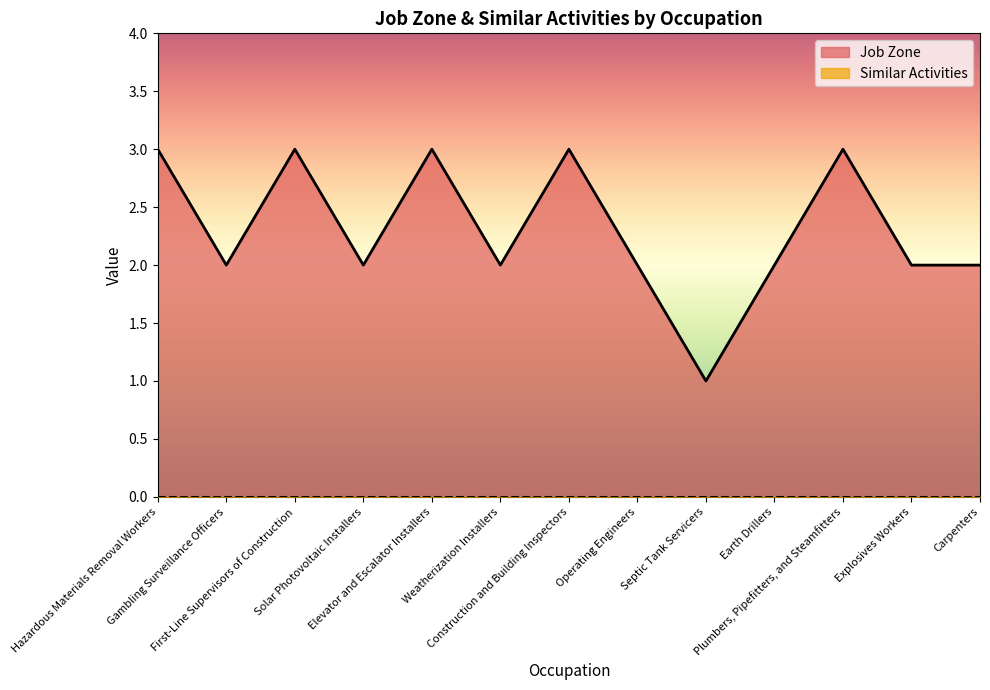

How many lines are shown in the chart?

2